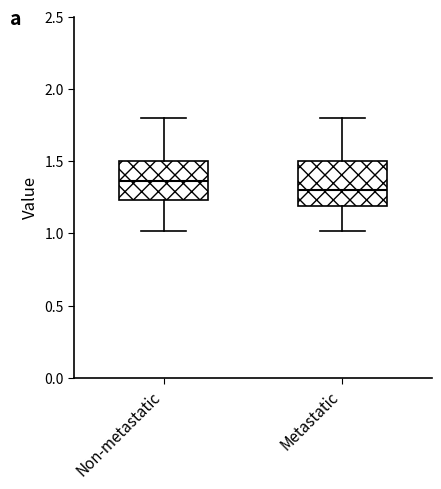

Where does the median line of the box for Non-metastatic sit on the y-axis? The values are not printed on the chart, so give them approximately, as read against the axis.

1.35